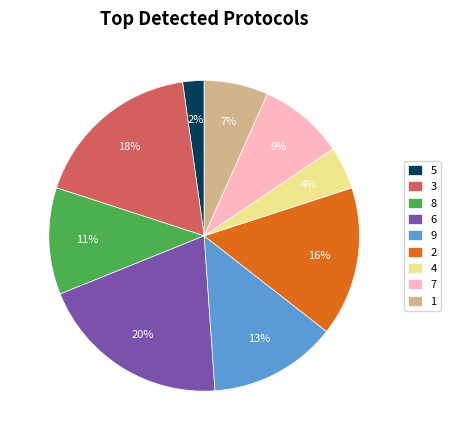

Which has a higher value, 8 or 5?

8